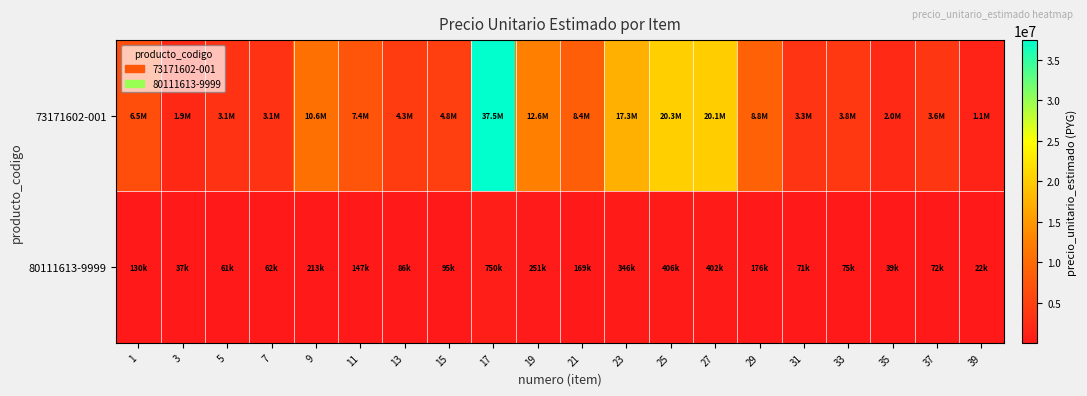

What is the smallest value displayed?

22600